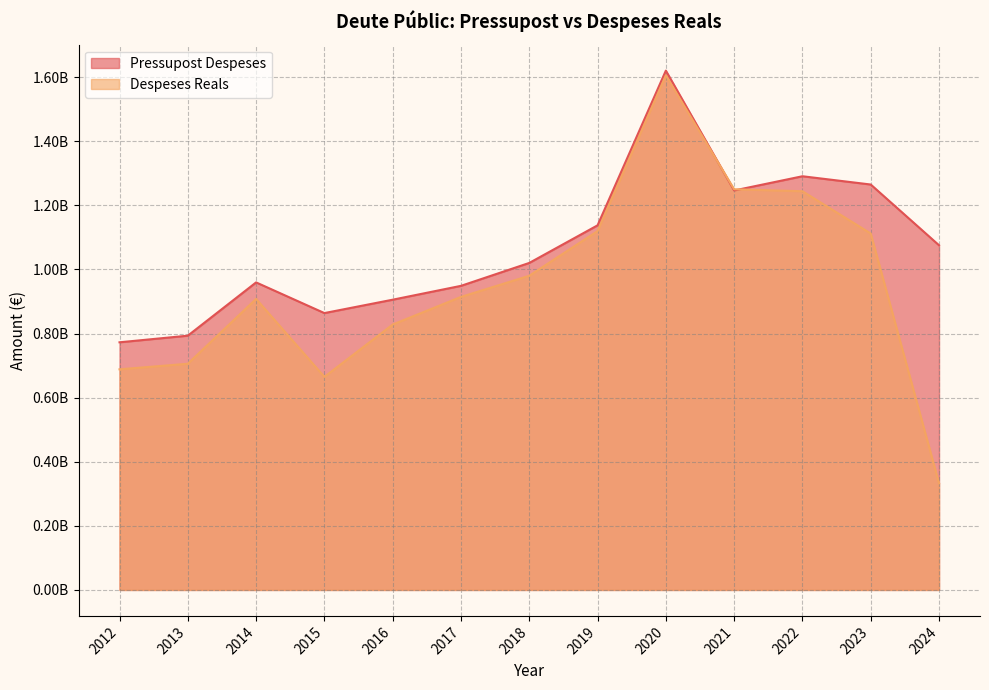

Reading left to right, what are all the values shown in this chart?

Pressupost Despeses: 2012=772594088.0	2013=793249112.0	2014=959465236.0	2015=863761892.0	2016=905516516.0	2017=948729824.0	2018=1020218989.0	2019=1137537949.0	2020=1620265842.0	2021=1246273564.0	2022=1290660433.0	2023=1264860025.0	2024=1075320496.0
Despeses Reals: 2012=688320596.2	2013=705662639.0	2014=907937427.2	2015=664739284.2	2016=828050043.4	2017=914231714.4	2018=980262787.1	2019=1119614192.4	2020=1605462442.5	2021=1250084296.0	2022=1243870898.7	2023=1111992891.7	2024=332656201.3